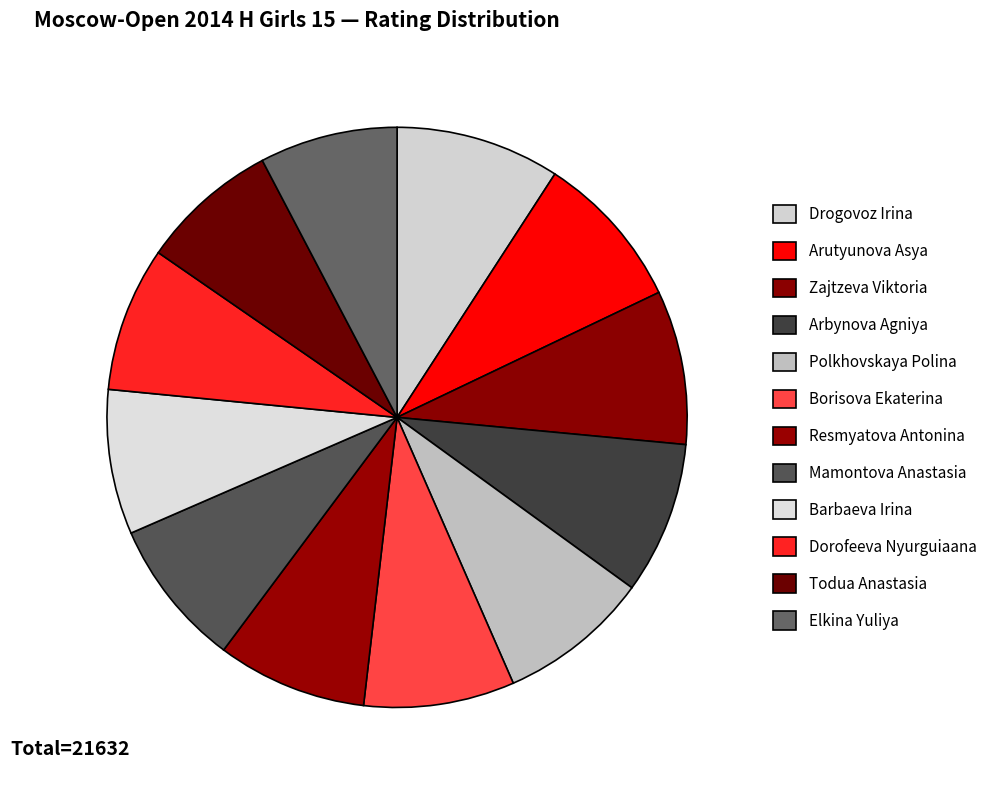

Rank the categories by value from highest to lowest.

Drogovoz Irina, Arutyunova Asya, Zajtzeva Viktoria, Arbynova Agniya, Polkhovskaya Polina, Borisova Ekaterina, Resmyatova Antonina, Mamontova Anastasia, Barbaeva Irina, Dorofeeva Nyurguiaana, Todua Anastasia, Elkina Yuliya